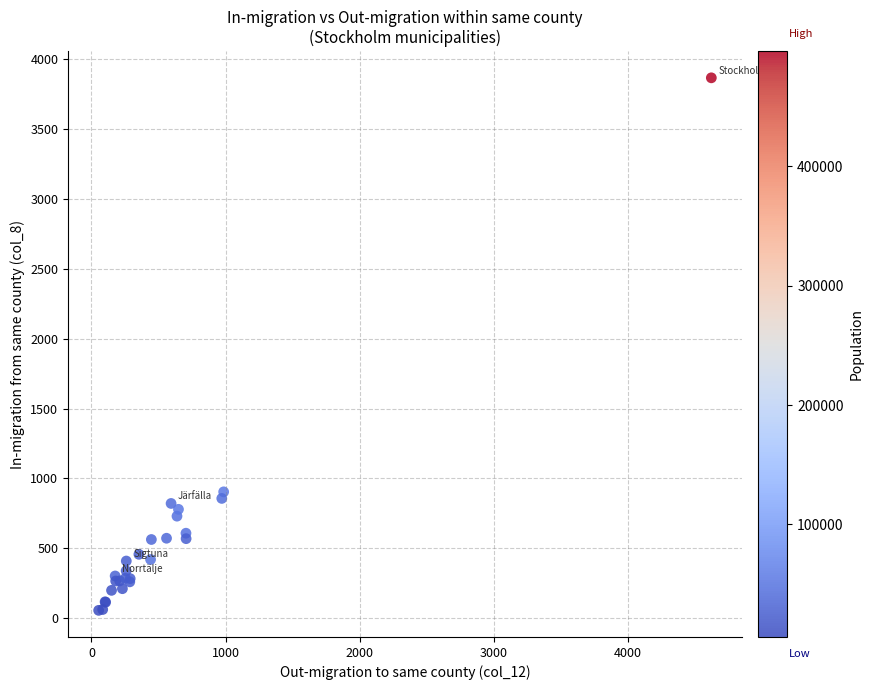

What Y value in the scatter plot is closest to 1961?

904